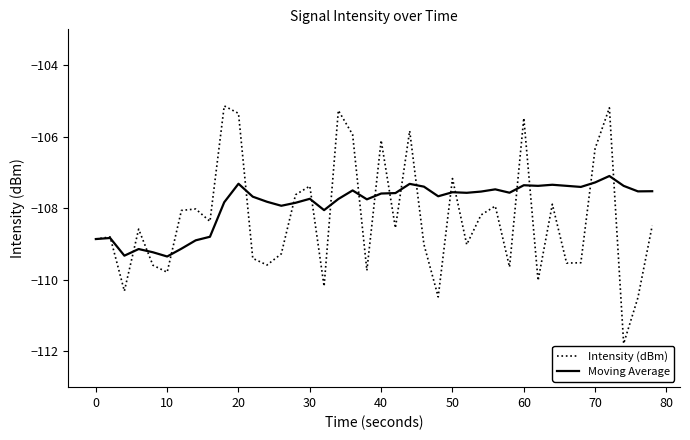

What is the sum of all Intensity (dBm) values?

-4331.9